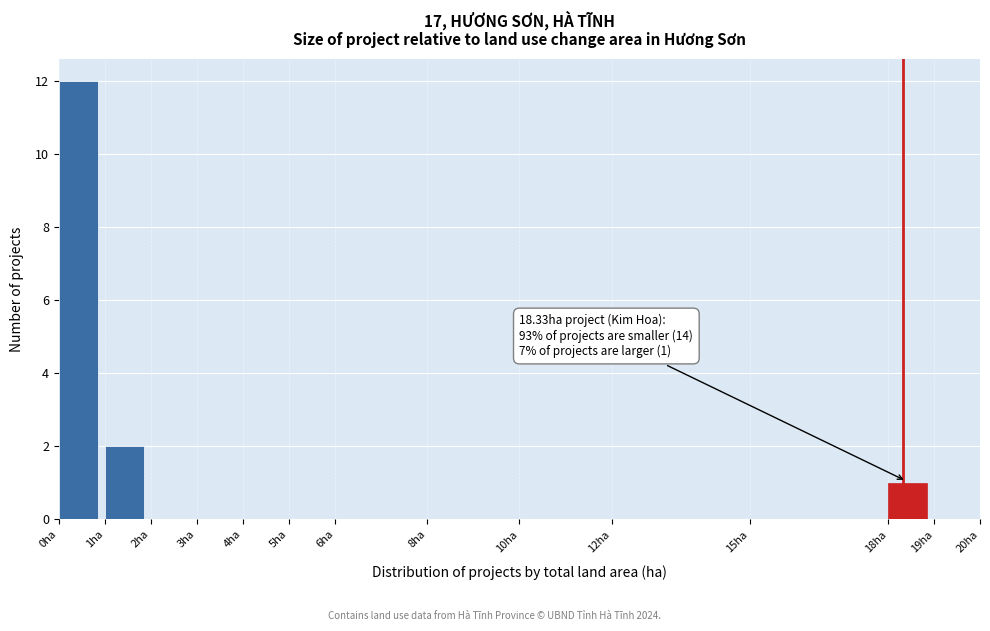

Which range on the x-axis has the tallest bar?

0 to 1